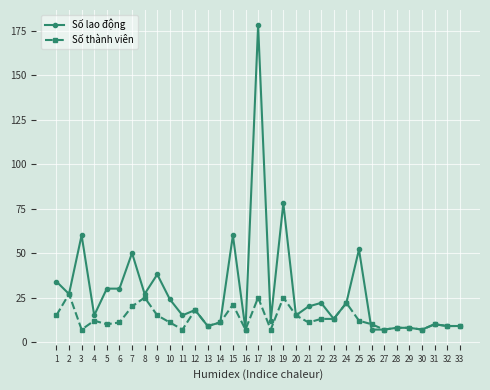

Is this an area chart (filled region under the line)?

No